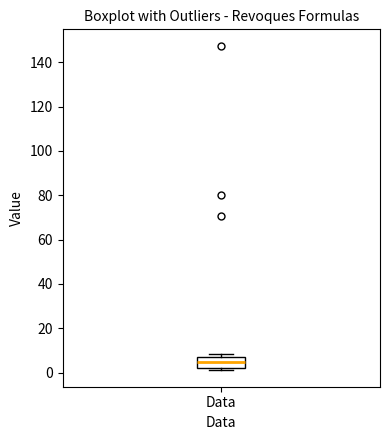

Read this box plot against the y-axis: the position of the median line, the range covered by the box, and the ends of both whiskers. The values are not printed on the chart, so give them approximately, as read against the axis.

median 4, box 2 to 8, whiskers 0 to 8 (just above the box's upper edge)